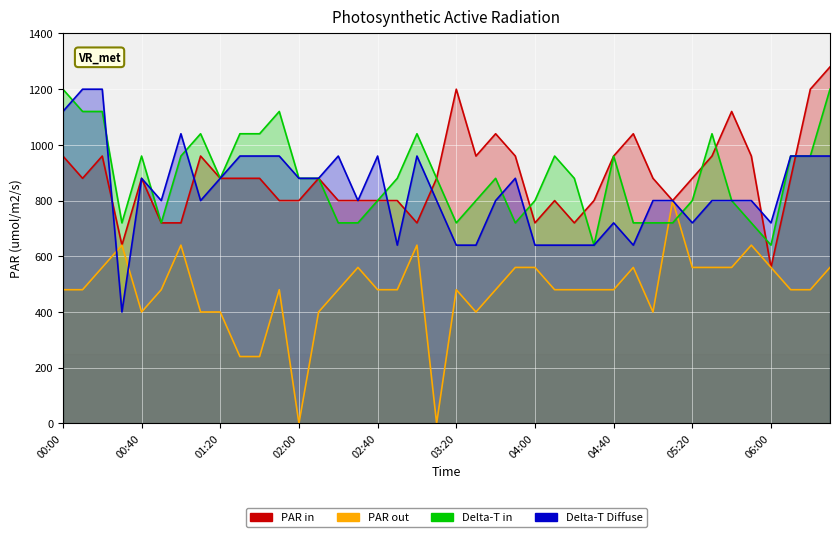

True or false: Delta-T Diffuse (0.773) and Delta-T in (0.676) intersect in this chart.

True